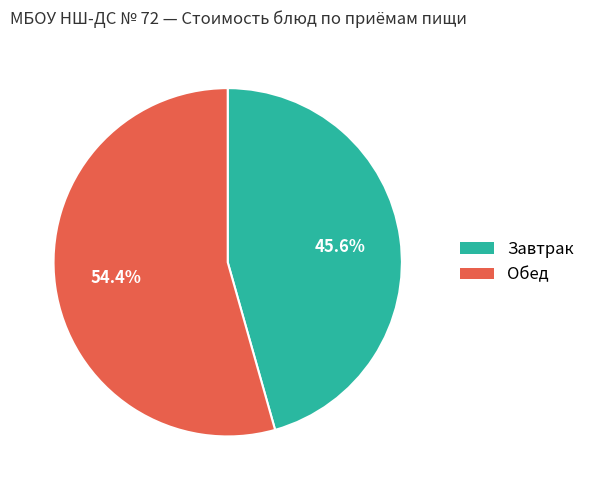

Does any single category account for the majority?

Yes